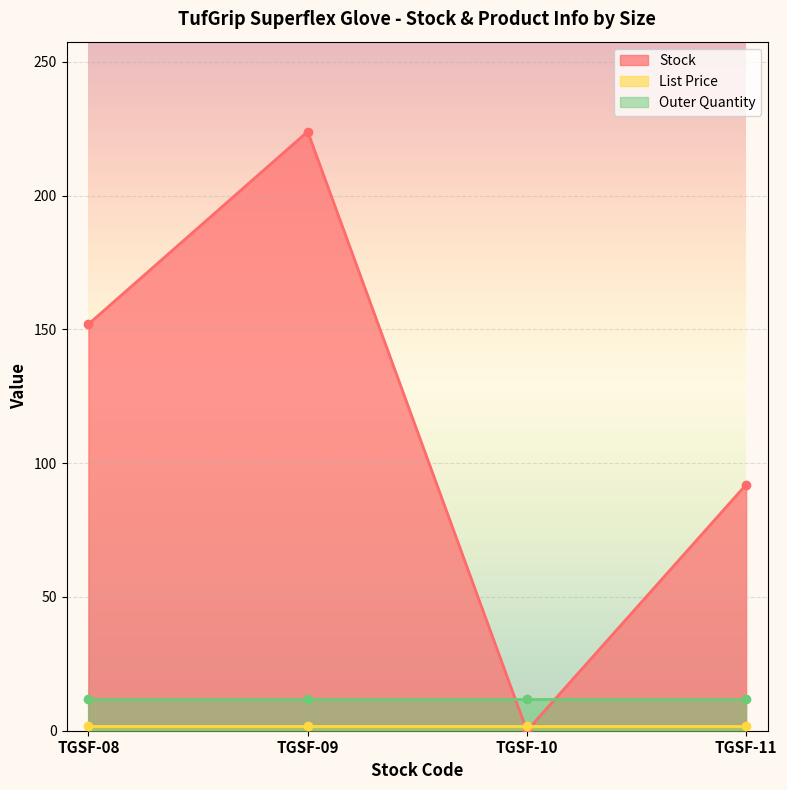

How many values in the Stock series are below 152?

2